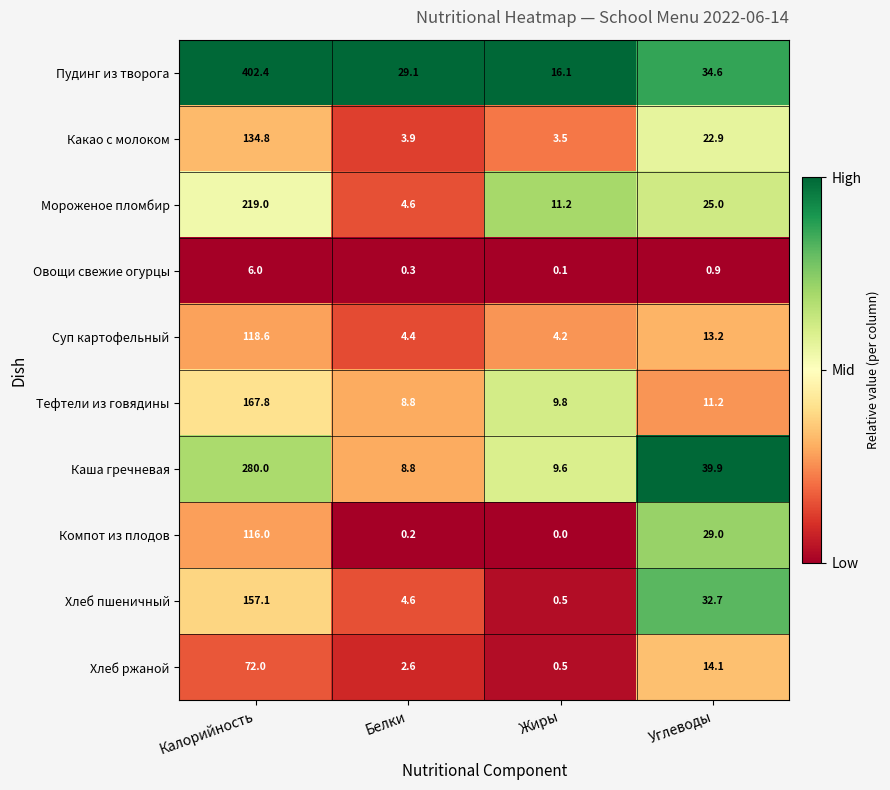

True or false: Овощи свежие огурцы has a value of 6.0 at Калорийность.

True